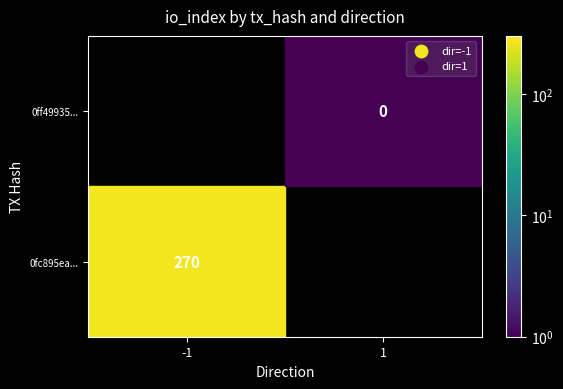

Is it true that 0ff49935... equals 0 at io_index?

True